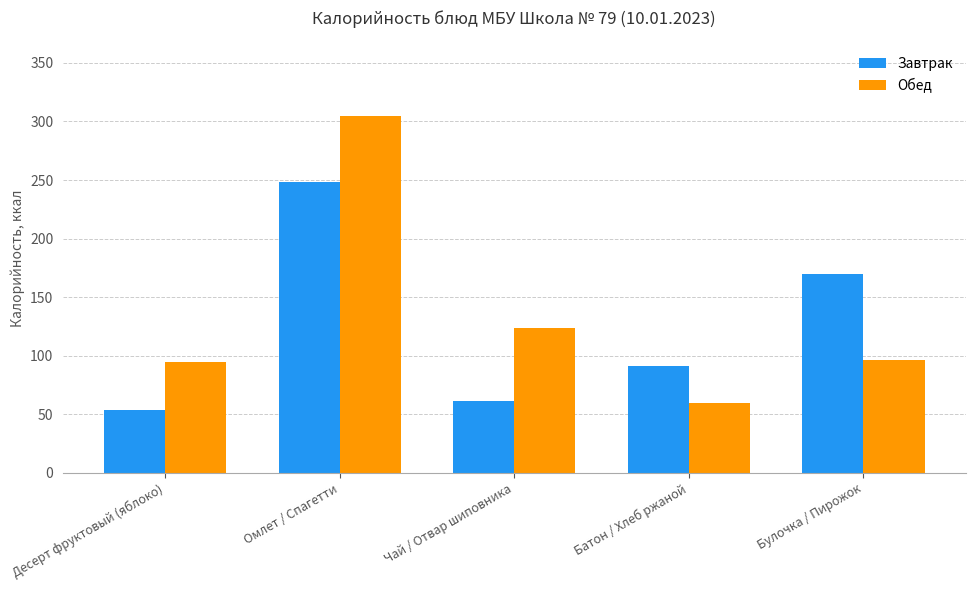

Where is Завтрак nearest to the value 150?

Булочка / Пирожок